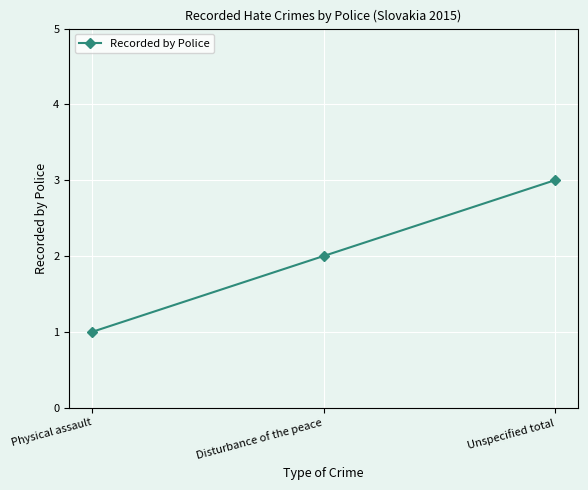

What is the smallest value displayed?

1